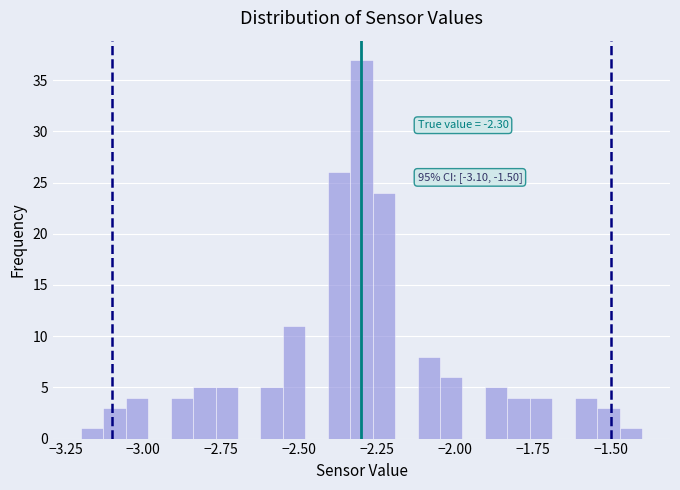

Read against the x-axis, roughly where is the centre of the tallest bar?

-2.30